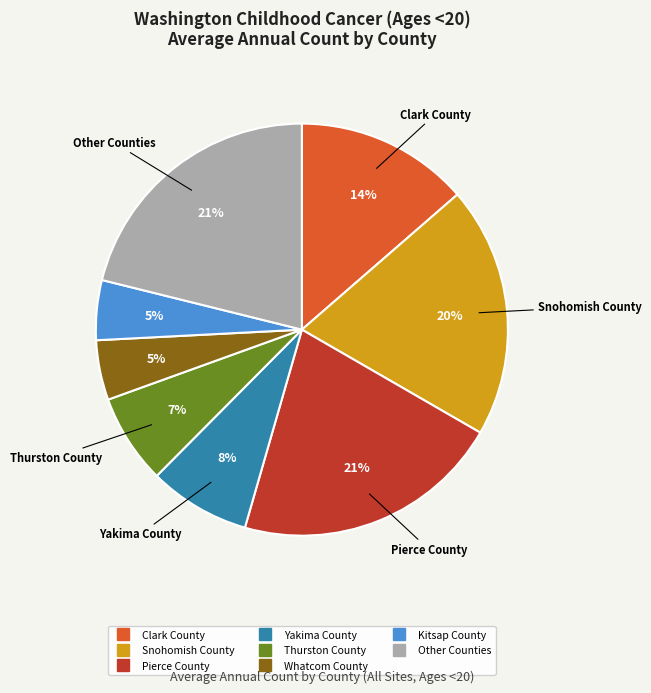

Does any single category account for the majority?

No